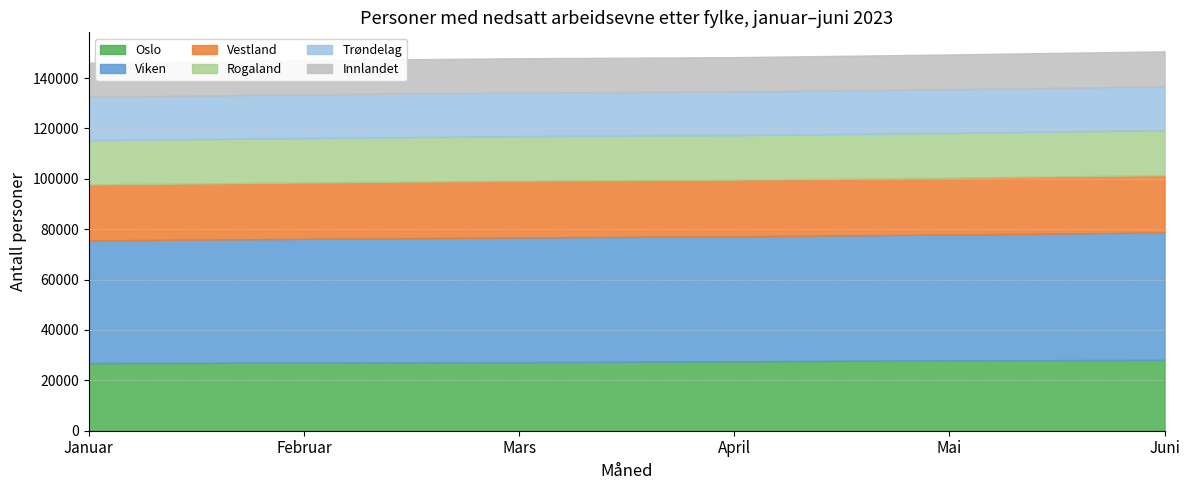

Reading right to left, transcribe all the data shown in this chart.

Oslo: 28152	27932	27560	27226	27019	26867
Viken: 50557	49979	49636	49511	49156	48743
Vestland: 22773	22542	22512	22541	22382	22201
Rogaland: 17859	17755	17664	17671	17626	17565
Trøndelag: 17407	17349	17295	17324	17336	17250
Innlandet: 13901	13849	13664	13625	13609	13471